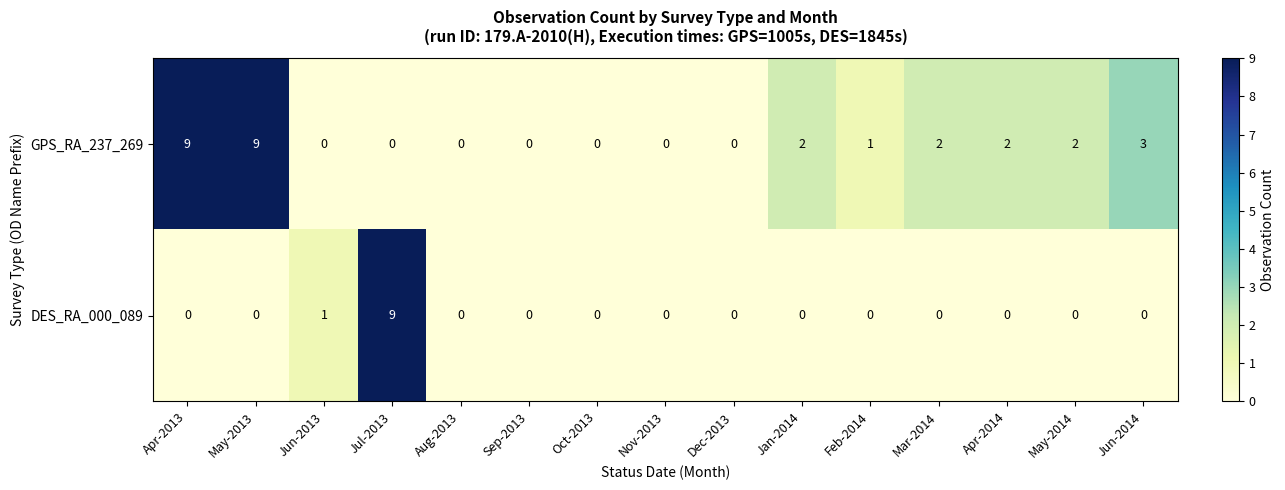

How many values in the GPS_RA_237_269 series are below 1?

7